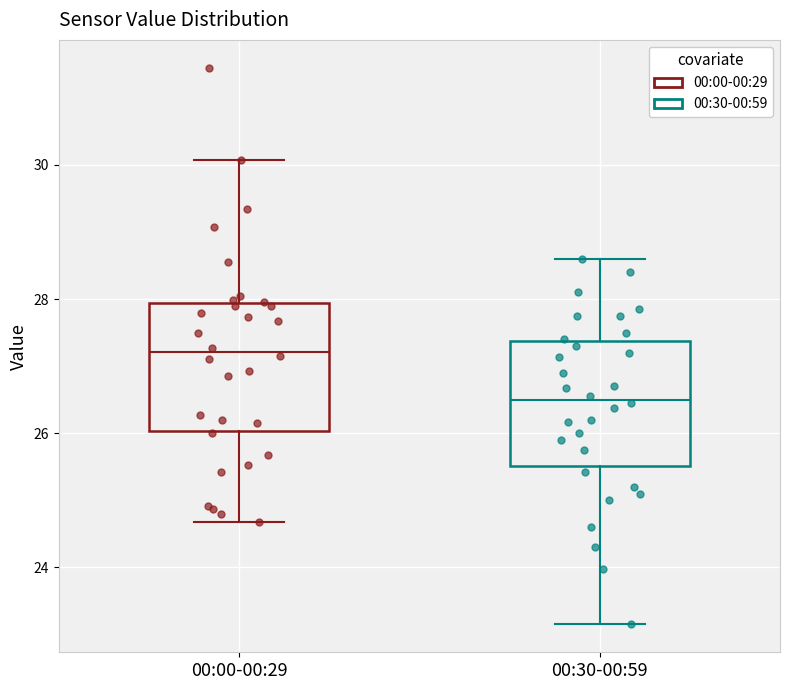

Reading left to right, read every box against the y-axis: the position of its median line, the range the box covers, and the ends of its whiskers. The values are not printed on the chart, so give them approximately, as read against the axis.

00:00-00:29: median 27.2, box 26.0 to 28.0, whiskers 24.6 to 30.0
00:30-00:59: median 26.6, box 25.6 to 27.4, whiskers 23.2 to 28.6